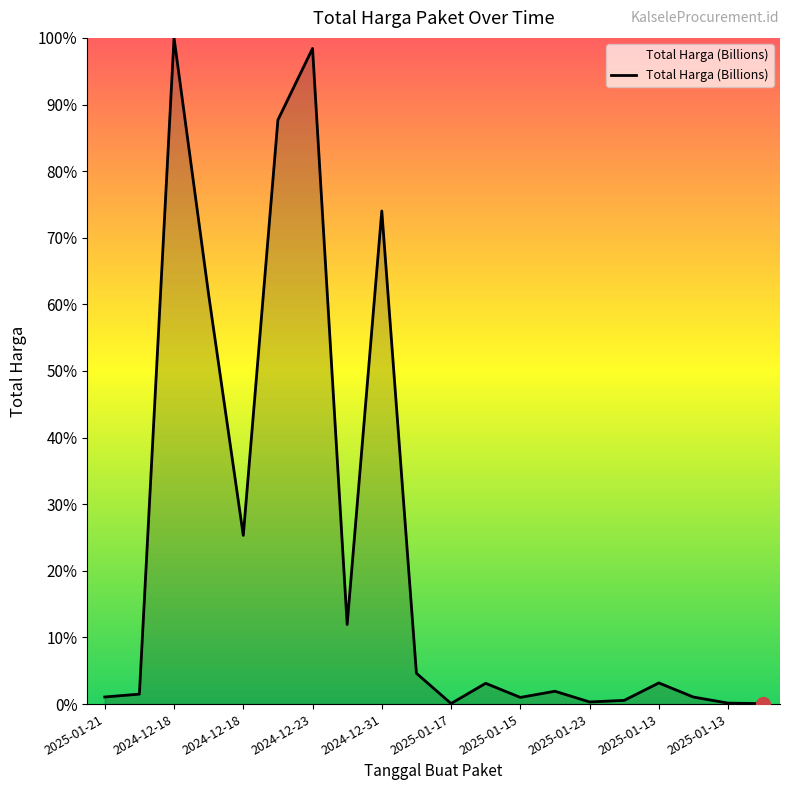

Does the chart display data point markers on the line(s)?

No